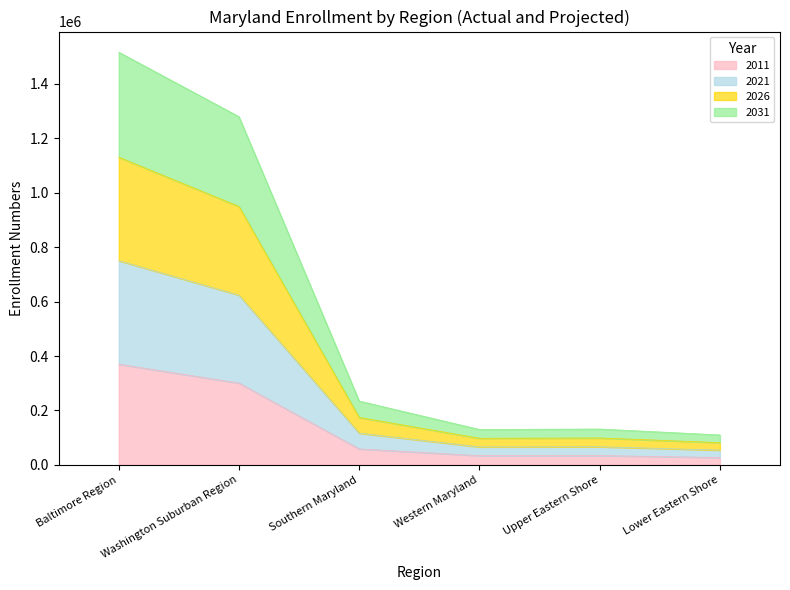

At which category does the chart reach its minimum across all series?

Lower Eastern Shore